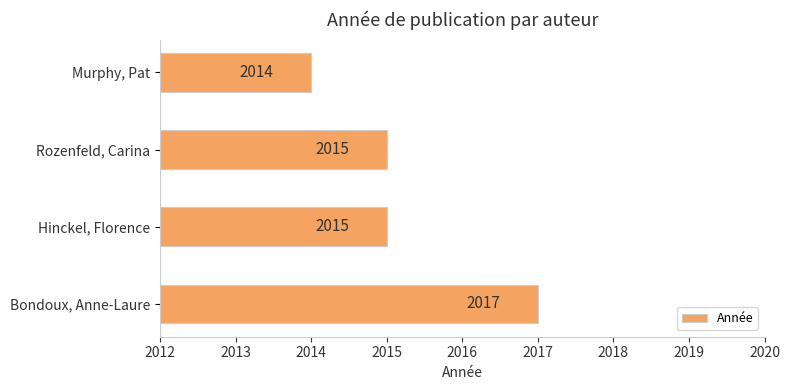

Reading top to bottom, list all the values displayed in this chart.

Murphy, Pat=2014	Rozenfeld, Carina=2015	Hinckel, Florence=2015	Bondoux, Anne-Laure=2017